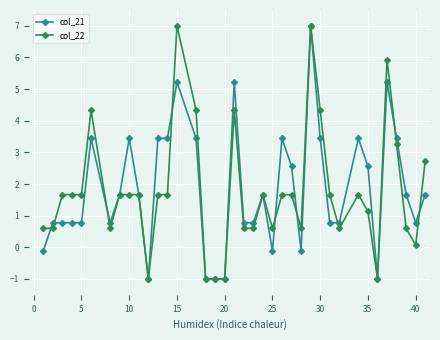

List the series in order of their overall mean, highest first.

col_21, col_22